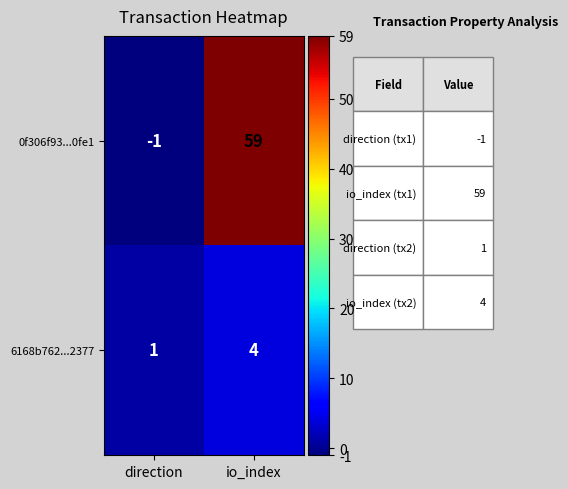

What is the difference between the 0f306f93...0fe1 values at io_index and direction?

60